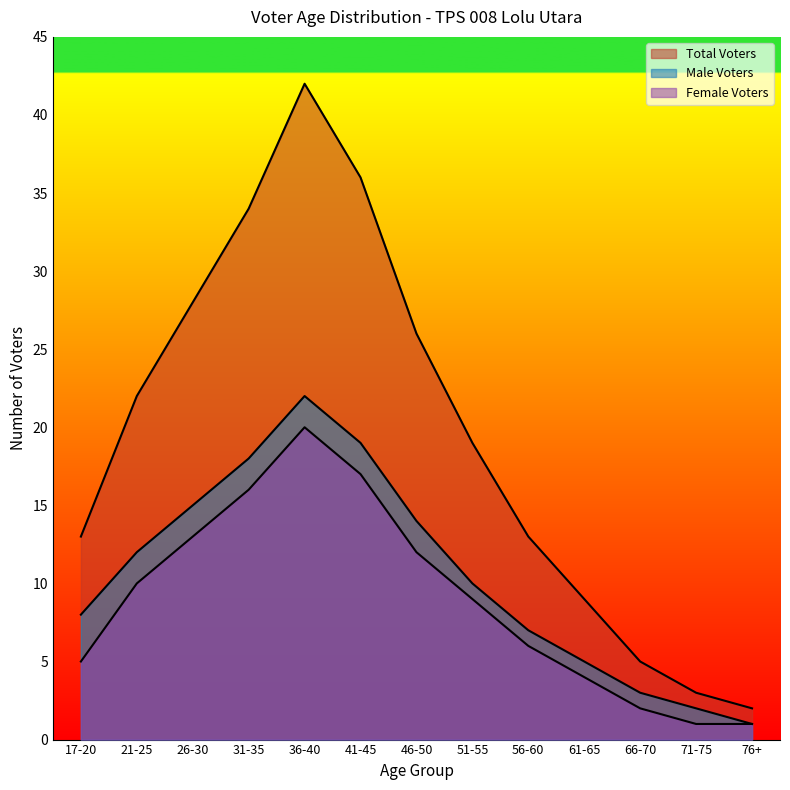

What is the sum of the Total Voters values at 41-45 and 46-50?

62